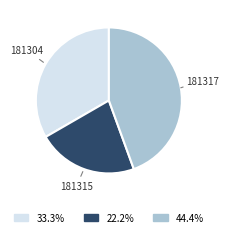

Is there a majority slice in this chart?

No